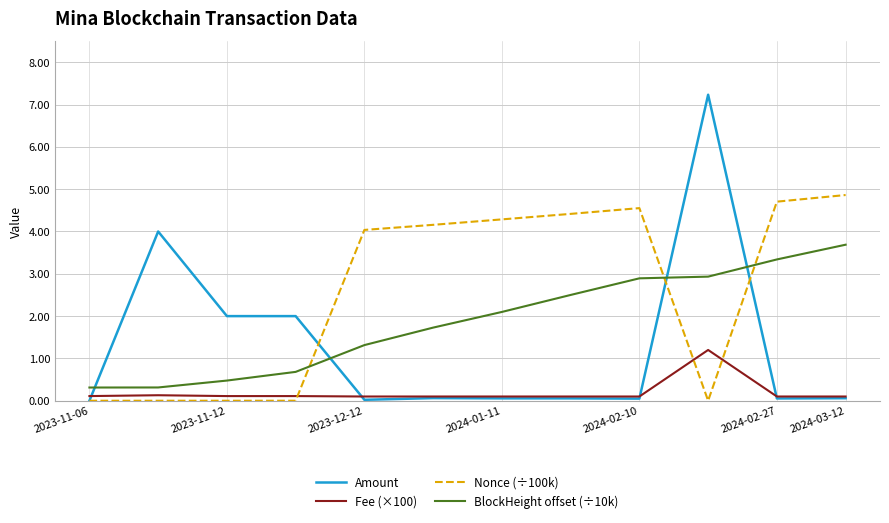

How many series are shown in this chart?

4